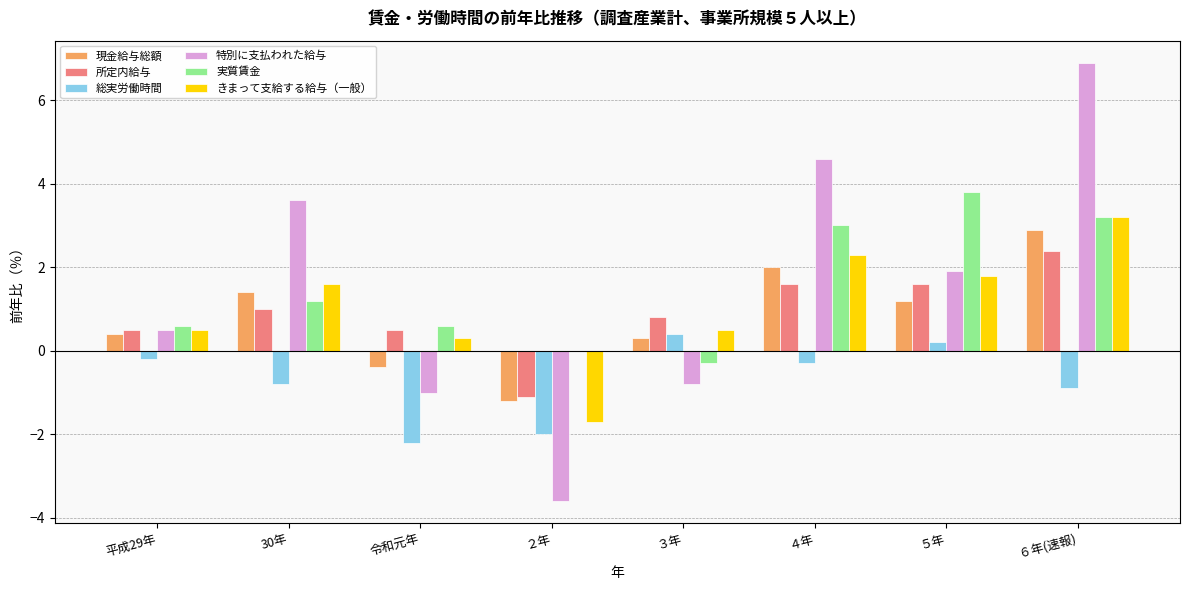

At which category is the sum across all series the highest?

６年(速報)